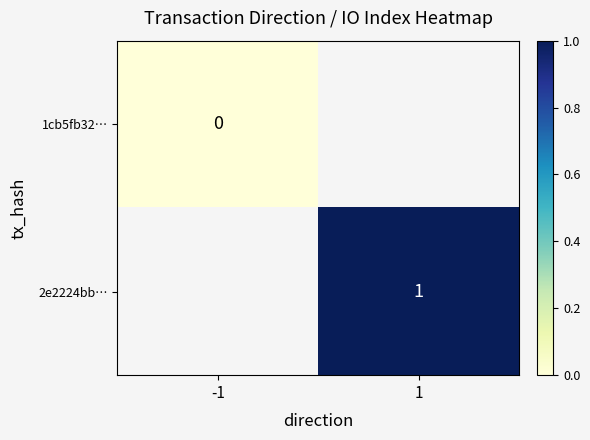

True or false: 2e2224bb… has a value of 0.4 at 1.

False